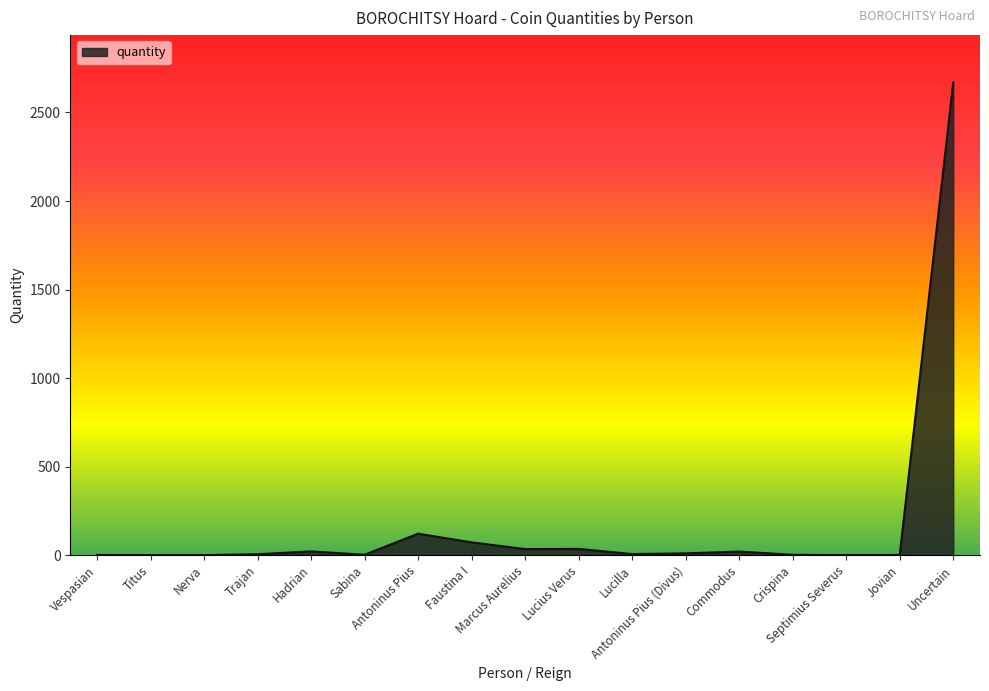

What is the maximum value shown in the chart?

2670